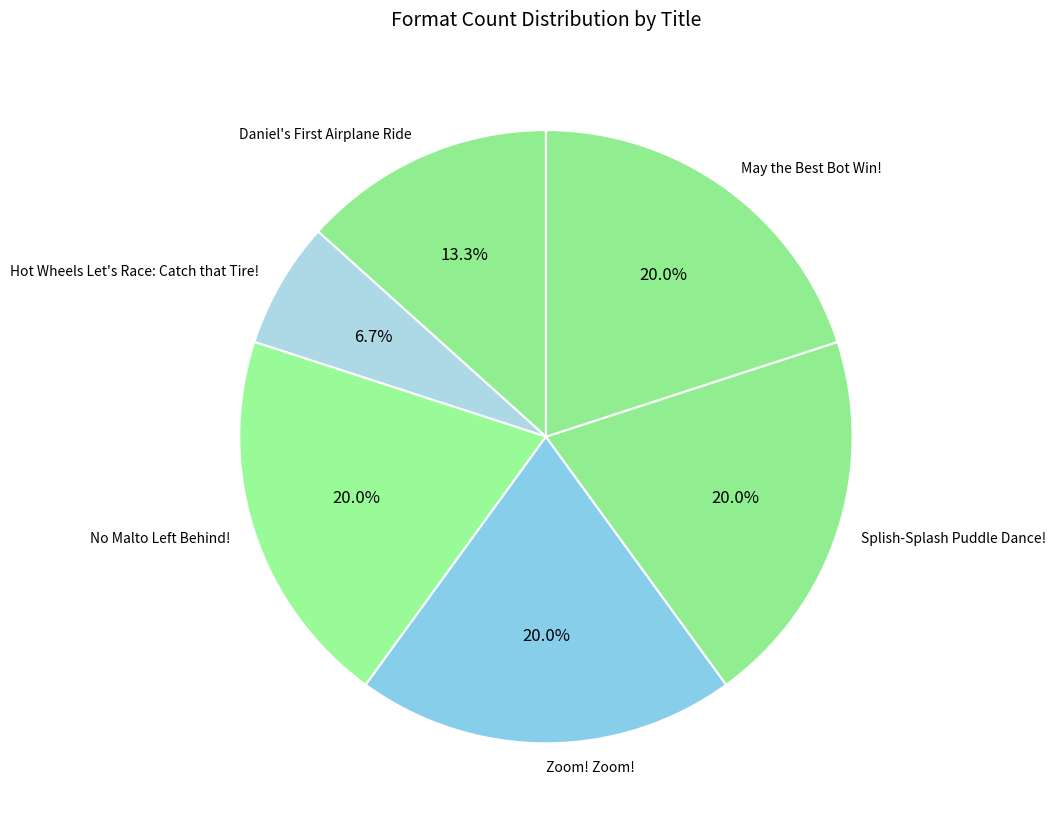

Between Hot Wheels Let's Race: Catch that Tire! and May the Best Bot Win!, which is larger?

May the Best Bot Win!